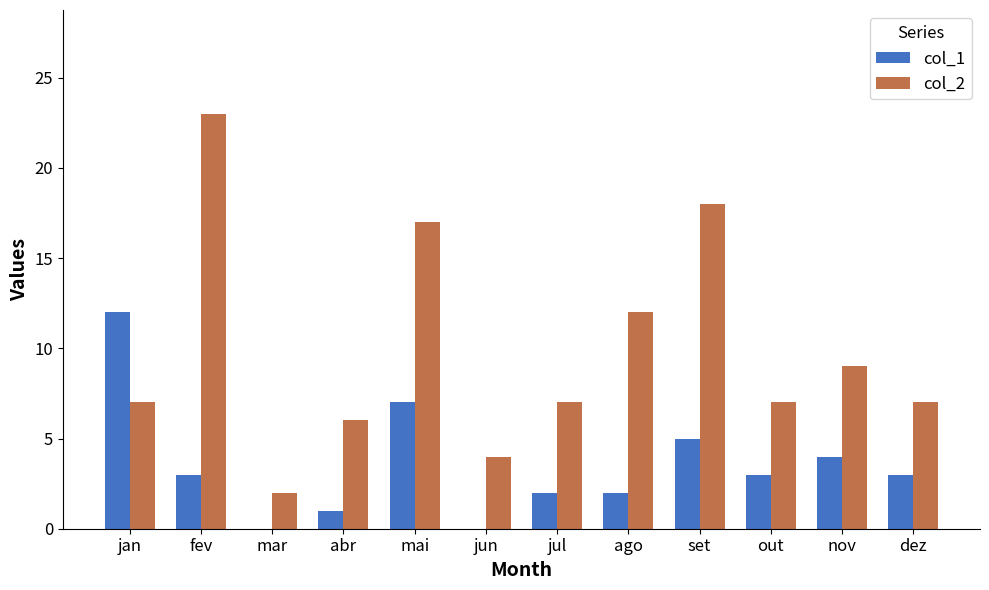

What is the greatest value displayed?

23